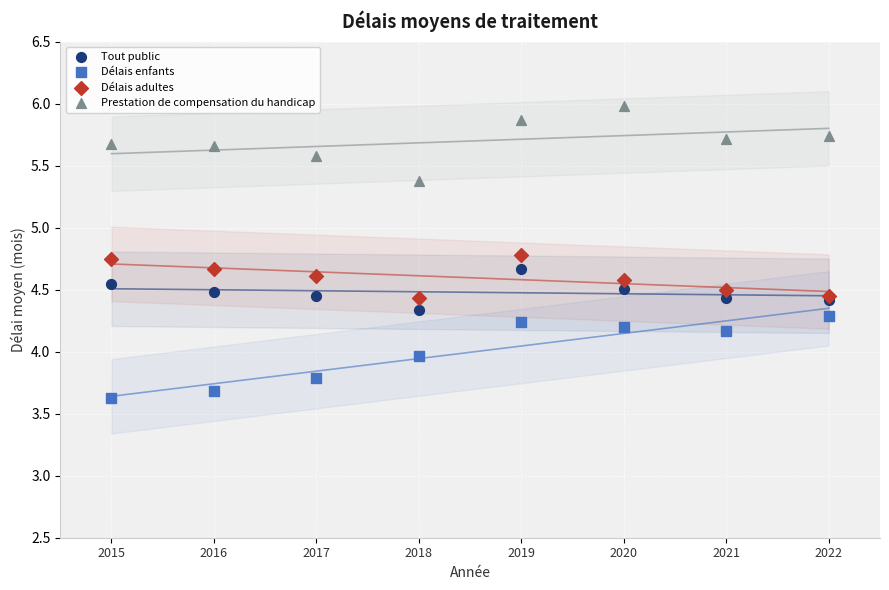

What are all the series names shown in the legend?

Tout public, Délais enfants, Délais adultes, Prestation de compensation du handicap